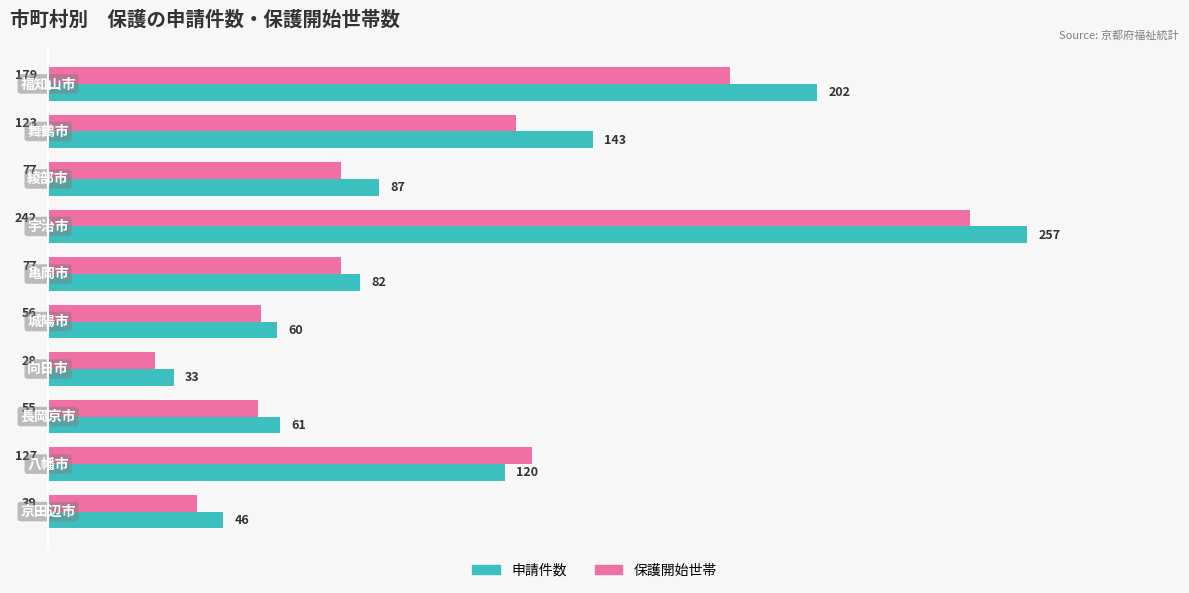

Rank the series by their maximum value, from highest to lowest.

申請件数, 保護開始世帯